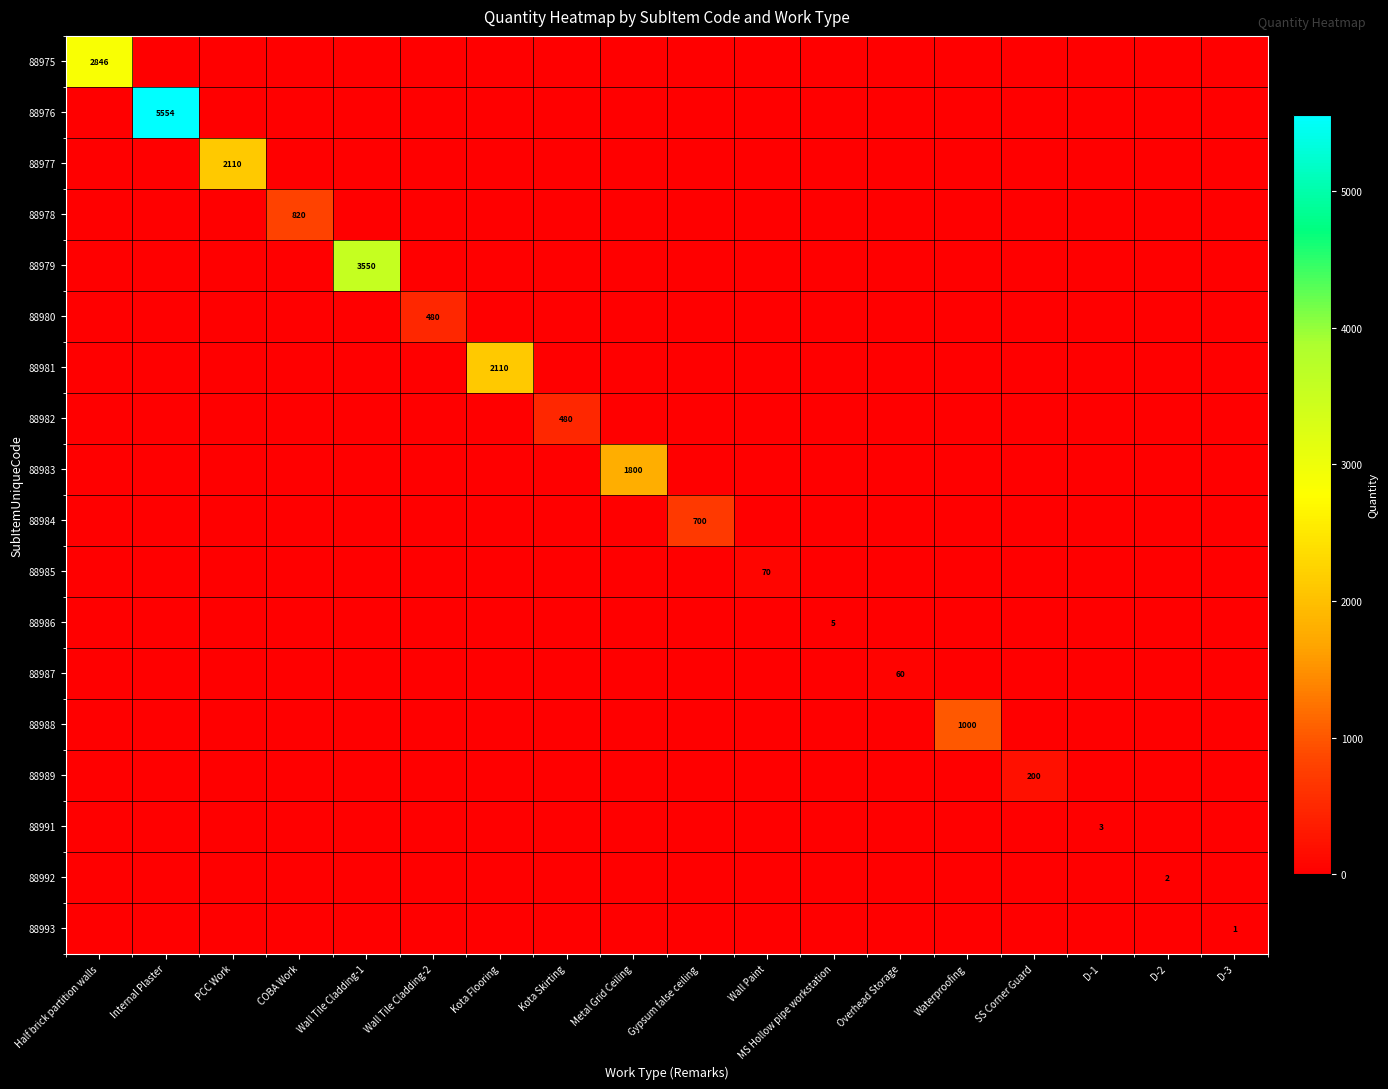

At which category does the chart reach its minimum across all series?

Internal Plaster